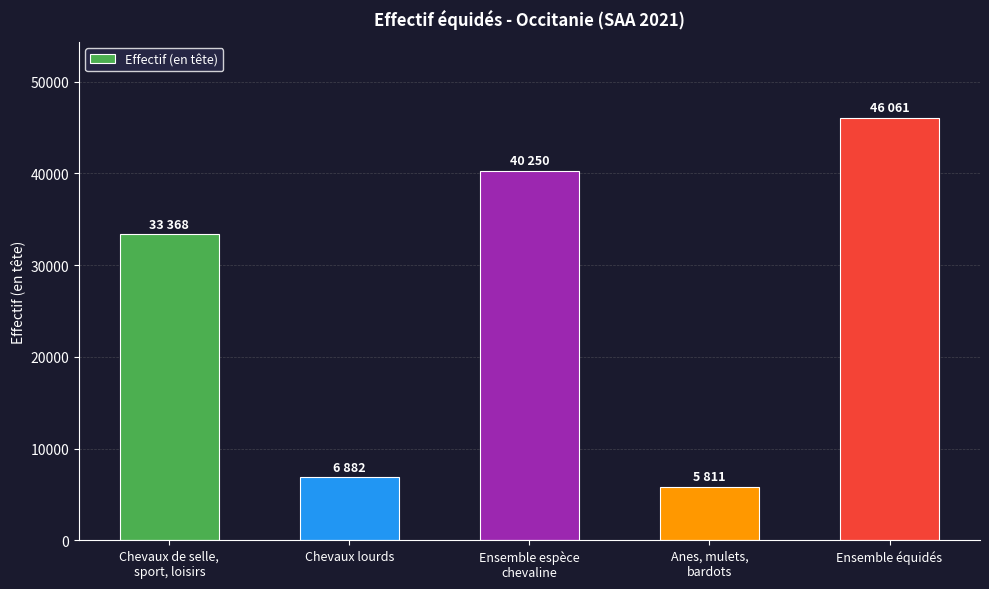

Count the number of data series in this chart.

1